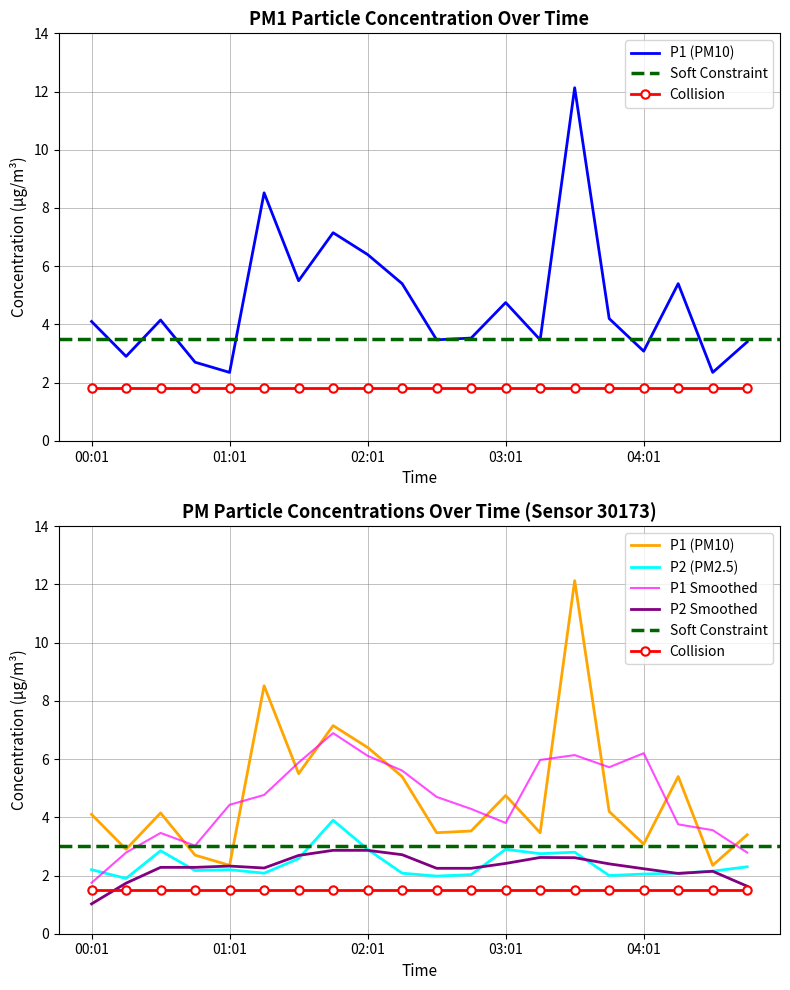

In P1, how many points are lower than both neighbors (excluding endpoints)?

7